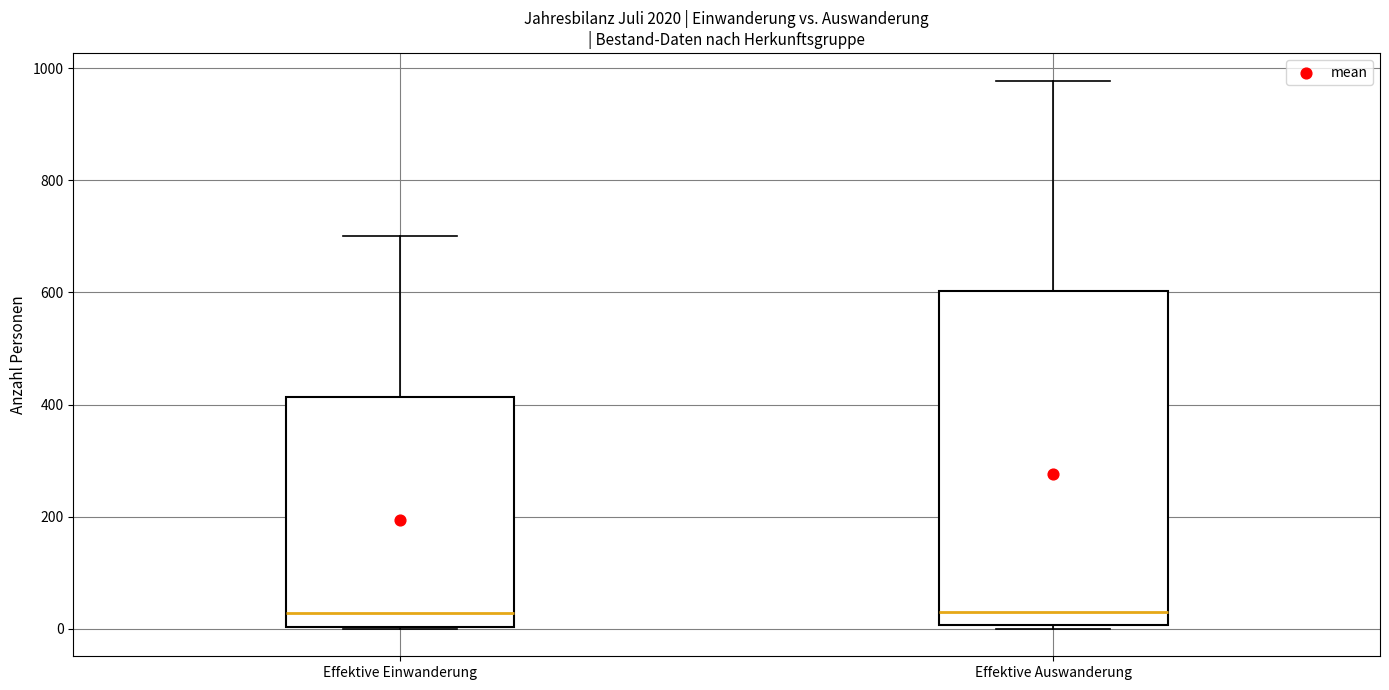

Reading left to right, read every box against the y-axis: the position of its median line, the range the box covers, and the ends of its whiskers. The values are not printed on the chart, so give them approximately, as read against the axis.

Effektive Einwanderung: median 20, box 0 to 420, whiskers 0 to 700
Effektive Auswanderung: median 20, box 0 to 600, whiskers 0 (just below the box's lower edge) to 980